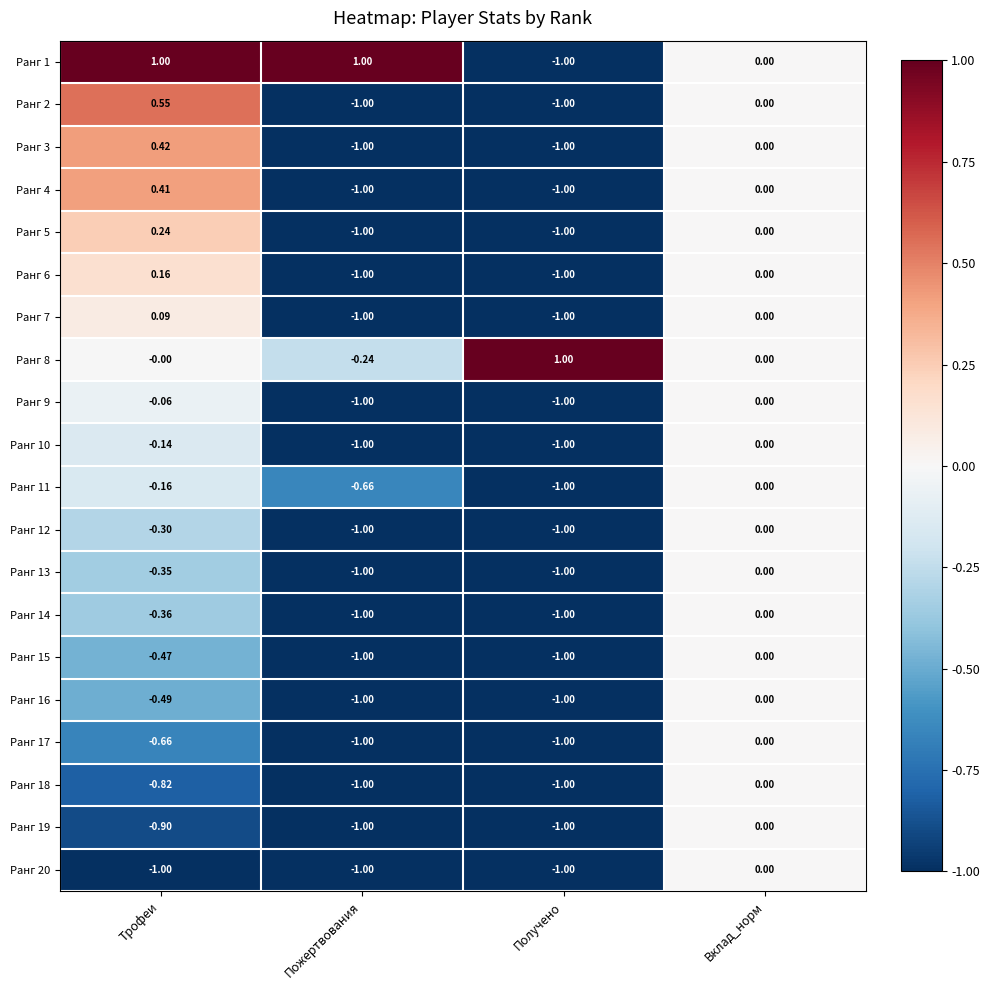

At which label is Ранг 20 closest to 0?

Вклад_норм